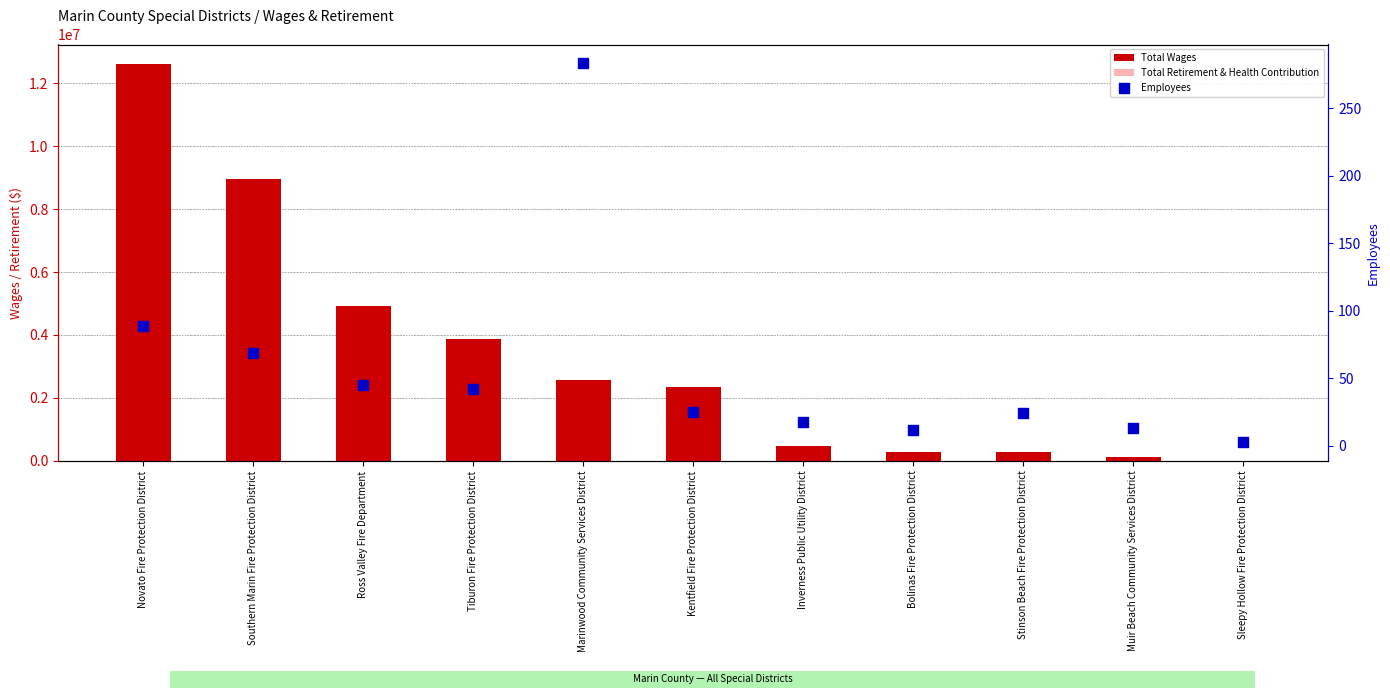

Which series reaches the minimum Y coordinate?

Total Retirement & Health Contribution